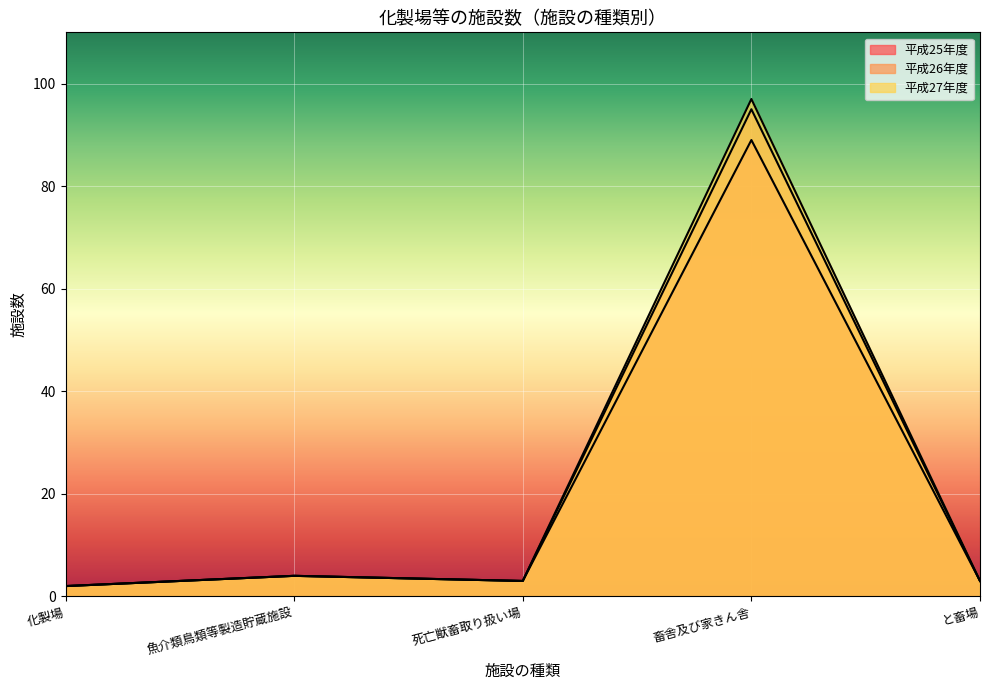

What position from the right is 畜舎及び家きん舎?

2